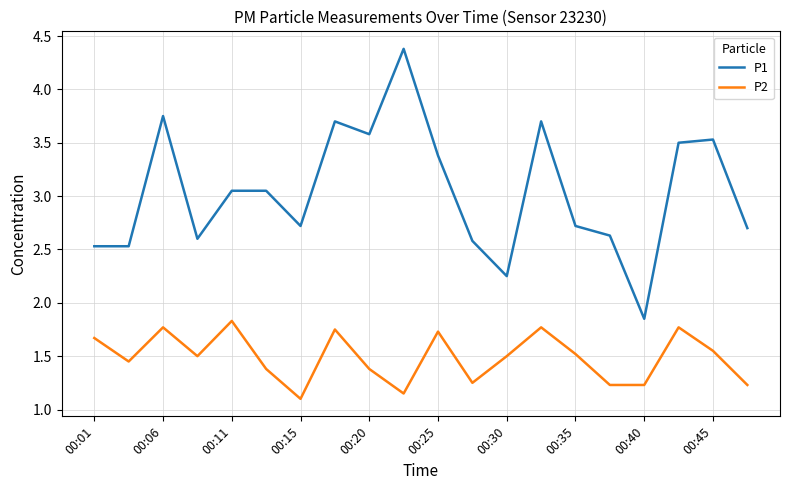

What is the greatest value displayed?

4.4